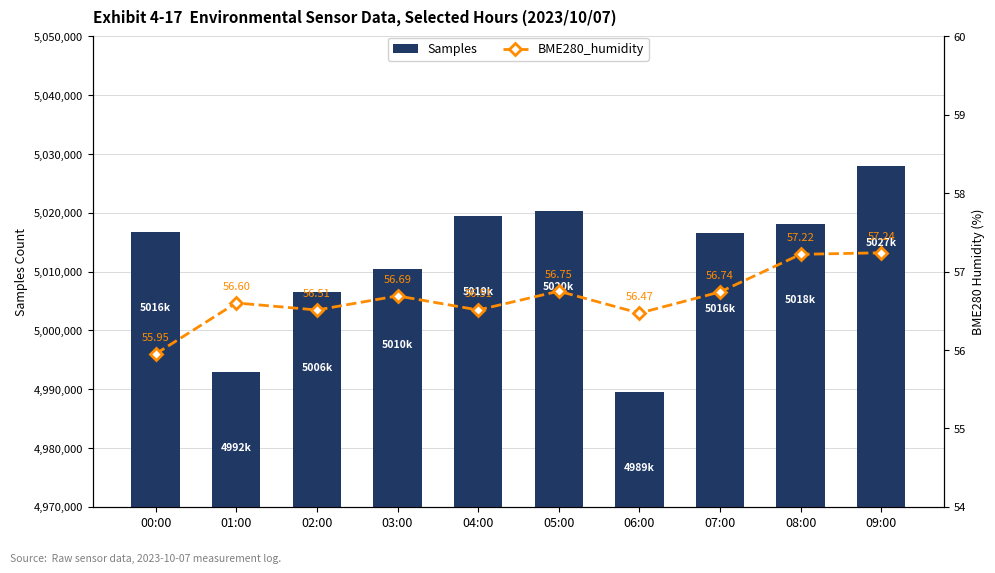

How many data points in BME280_humidity are less than 56?

1